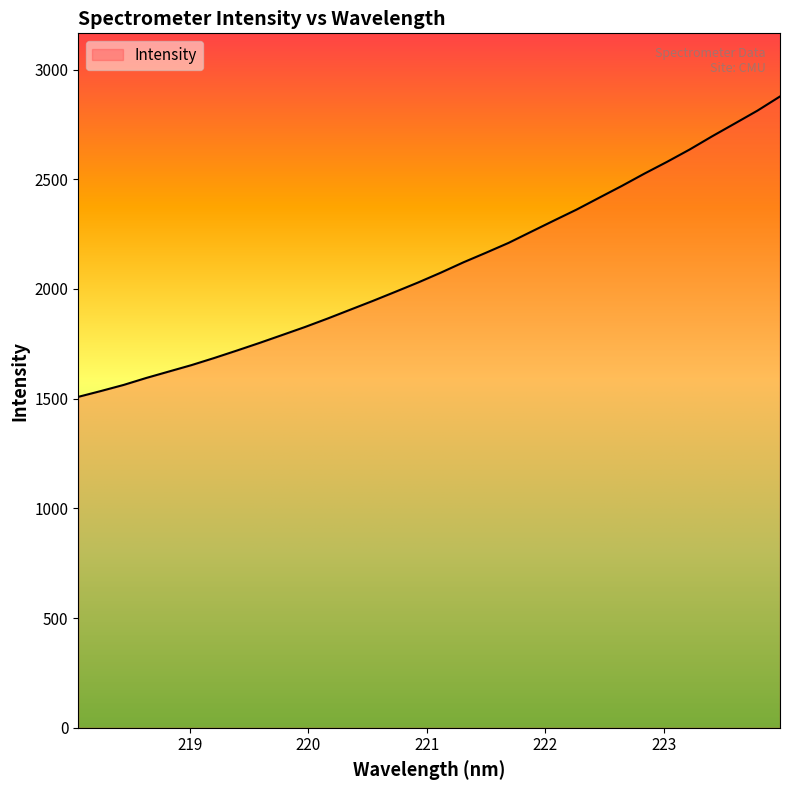

What is the maximum value shown in the chart?

2877.5